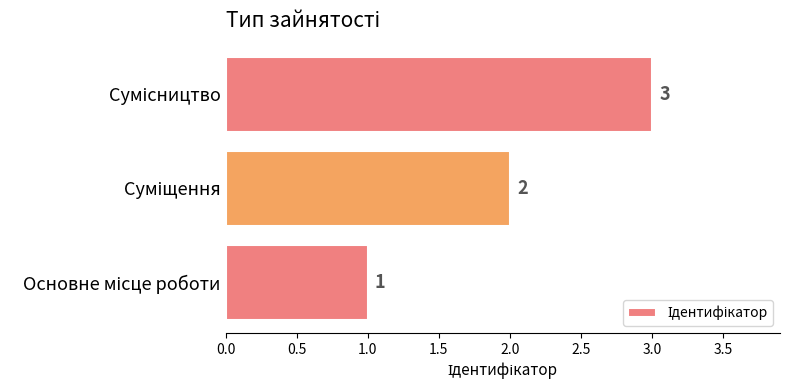

How many distinct data groups are displayed?

1